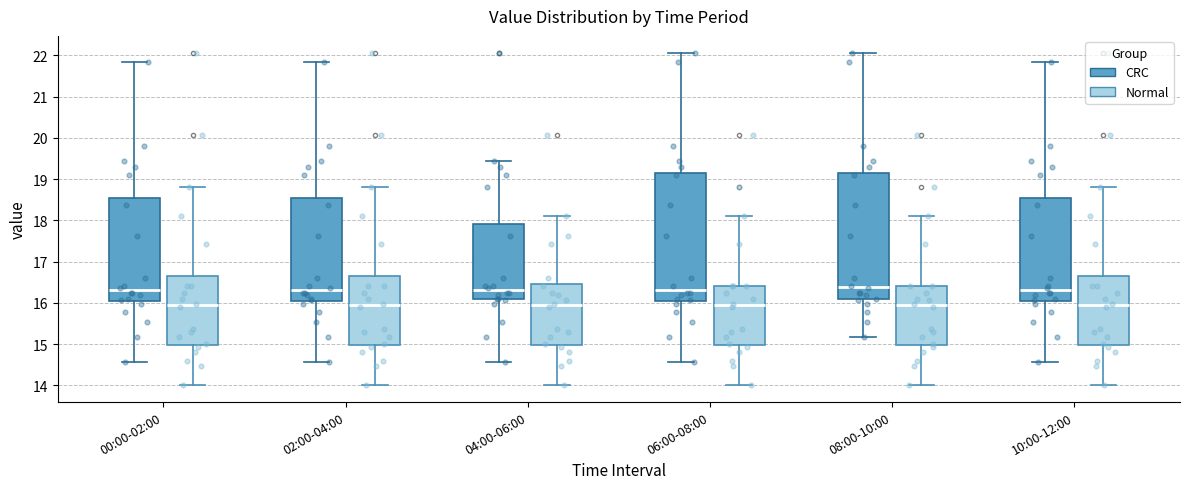

Reading left to right, read every box against the y-axis: the position of its median line, the range the box covers, and the ends of its whiskers. The values are not printed on the chart, so give them approximately, as read against the axis.

00:00-02:00 (CRC): median 16.3, box 16.0 to 18.6, whiskers 14.6 to 21.8
00:00-02:00 (Normal): median 15.9, box 15.0 to 16.7, whiskers 14.0 to 18.8
02:00-04:00 (CRC): median 16.3, box 16.0 to 18.6, whiskers 14.6 to 21.8
02:00-04:00 (Normal): median 15.9, box 15.0 to 16.7, whiskers 14.0 to 18.8
04:00-06:00 (CRC): median 16.3, box 16.1 to 17.9, whiskers 14.6 to 19.4
04:00-06:00 (Normal): median 15.9, box 15.0 to 16.5, whiskers 14.0 to 18.1
06:00-08:00 (CRC): median 16.3, box 16.0 to 19.2, whiskers 14.6 to 22.1
06:00-08:00 (Normal): median 15.9, box 15.0 to 16.4, whiskers 14.0 to 18.1
08:00-10:00 (CRC): median 16.4, box 16.1 to 19.2, whiskers 15.2 to 22.1
08:00-10:00 (Normal): median 15.9, box 15.0 to 16.4, whiskers 14.0 to 18.1
10:00-12:00 (CRC): median 16.3, box 16.0 to 18.6, whiskers 14.6 to 21.8
10:00-12:00 (Normal): median 15.9, box 15.0 to 16.7, whiskers 14.0 to 18.8